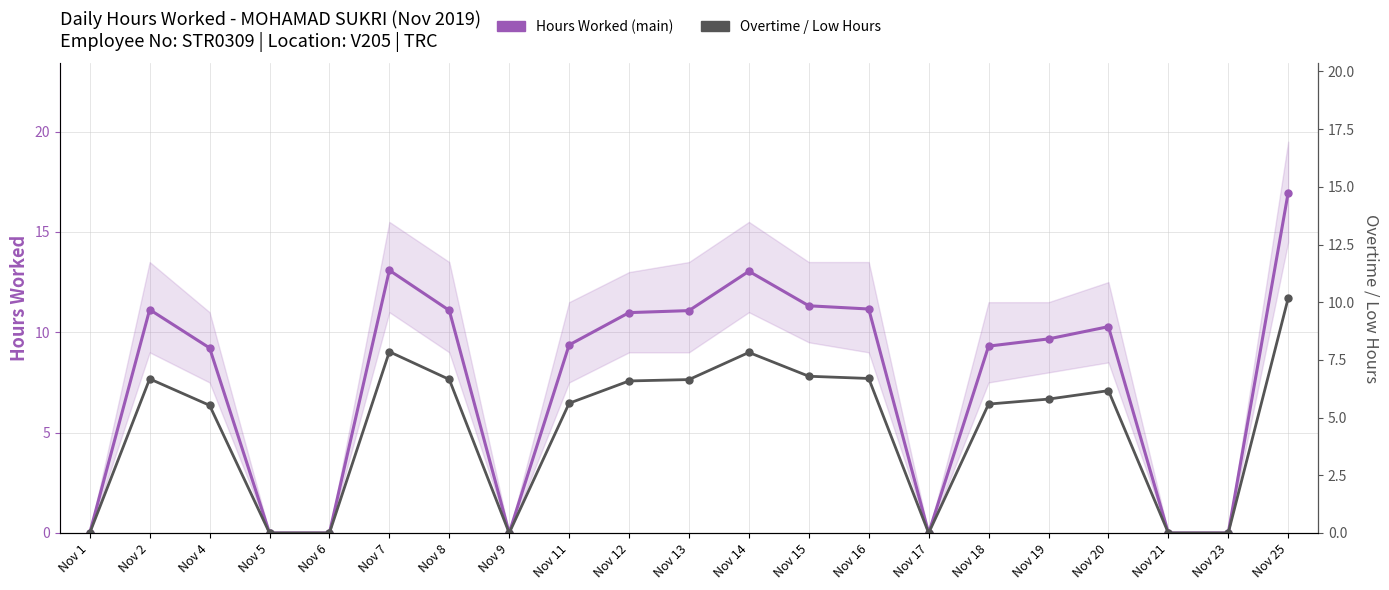

At how many categories does at least one series exceed 5?

14